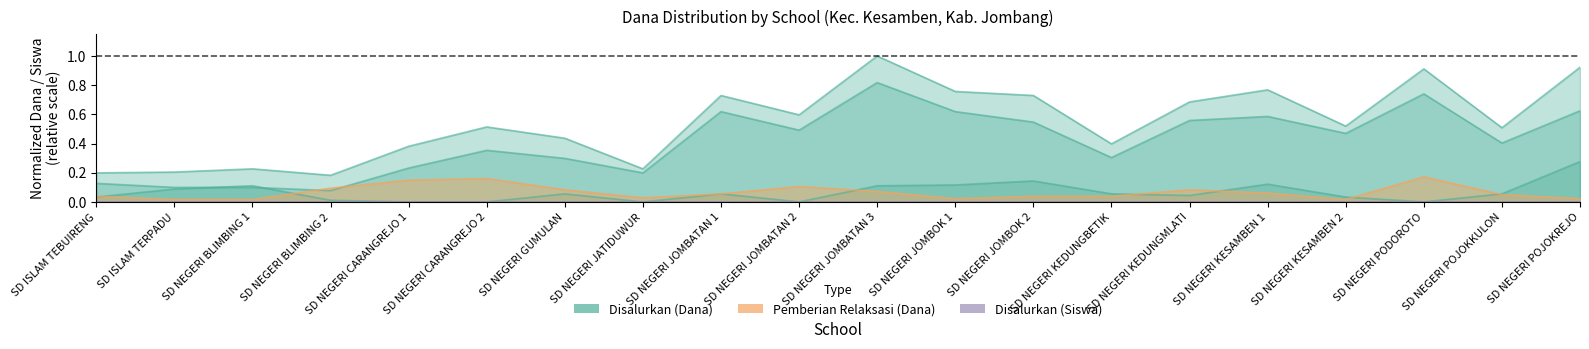

Reading right to left, list all the values displayed in this chart.

Disalurkan (Dana): SD NEGERI POJOKREJO=0.9	SD NEGERI POJOKKULON=0.5	SD NEGERI PODOROTO=0.9	SD NEGERI KESAMBEN 2=0.5	SD NEGERI KESAMBEN 1=0.8	SD NEGERI KEDUNGMLATI=0.7	SD NEGERI KEDUNGBETIK=0.4	SD NEGERI JOMBOK 2=0.7	SD NEGERI JOMBOK 1=0.8	SD NEGERI JOMBATAN 3=1.0	SD NEGERI JOMBATAN 2=0.6	SD NEGERI JOMBATAN 1=0.7	SD NEGERI JATIDUWUR=0.2	SD NEGERI GUMULAN=0.4	SD NEGERI CARANGREJO 2=0.5	SD NEGERI CARANGREJO 1=0.4	SD NEGERI BLIMBING 2=0.2	SD NEGERI BLIMBING 1=0.2	SD ISLAM TERPADU=0.2	SD ISLAM TEBUIRENG=0.2
Pemberian (Dana): SD NEGERI POJOKREJO=0.6	SD NEGERI POJOKKULON=0.4	SD NEGERI PODOROTO=0.7	SD NEGERI KESAMBEN 2=0.5	SD NEGERI KESAMBEN 1=0.6	SD NEGERI KEDUNGMLATI=0.6	SD NEGERI KEDUNGBETIK=0.3	SD NEGERI JOMBOK 2=0.5	SD NEGERI JOMBOK 1=0.6	SD NEGERI JOMBATAN 3=0.8	SD NEGERI JOMBATAN 2=0.5	SD NEGERI JOMBATAN 1=0.6	SD NEGERI JATIDUWUR=0.2	SD NEGERI GUMULAN=0.3	SD NEGERI CARANGREJO 2=0.4	SD NEGERI CARANGREJO 1=0.2	SD NEGERI BLIMBING 2=0.1	SD NEGERI BLIMBING 1=0.1	SD ISLAM TERPADU=0.1	SD ISLAM TEBUIRENG=0.1
Disalurkan (Siswa): SD NEGERI POJOKREJO=0.0	SD NEGERI POJOKKULON=0.0	SD NEGERI PODOROTO=0.0	SD NEGERI KESAMBEN 2=0.0	SD NEGERI KESAMBEN 1=0.0	SD NEGERI KEDUNGMLATI=0.0	SD NEGERI KEDUNGBETIK=0.0	SD NEGERI JOMBOK 2=0.0	SD NEGERI JOMBOK 1=0.0	SD NEGERI JOMBATAN 3=0.0	SD NEGERI JOMBATAN 2=0.0	SD NEGERI JOMBATAN 1=0.0	SD NEGERI JATIDUWUR=0.0	SD NEGERI GUMULAN=0.0	SD NEGERI CARANGREJO 2=0.0	SD NEGERI CARANGREJO 1=0.0	SD NEGERI BLIMBING 2=0.0	SD NEGERI BLIMBING 1=0.0	SD ISLAM TERPADU=0.0	SD ISLAM TEBUIRENG=0.0
Pemberian Relaksasi (Siswa): SD NEGERI POJOKREJO=0.0	SD NEGERI POJOKKULON=0.0	SD NEGERI PODOROTO=0.0	SD NEGERI KESAMBEN 2=0.0	SD NEGERI KESAMBEN 1=0.0	SD NEGERI KEDUNGMLATI=0.0	SD NEGERI KEDUNGBETIK=0.0	SD NEGERI JOMBOK 2=0.0	SD NEGERI JOMBOK 1=0.0	SD NEGERI JOMBATAN 3=0.0	SD NEGERI JOMBATAN 2=0.0	SD NEGERI JOMBATAN 1=0.0	SD NEGERI JATIDUWUR=0.0	SD NEGERI GUMULAN=0.0	SD NEGERI CARANGREJO 2=0.0	SD NEGERI CARANGREJO 1=0.0	SD NEGERI BLIMBING 2=0.0	SD NEGERI BLIMBING 1=0.0	SD ISLAM TERPADU=0.0	SD ISLAM TEBUIRENG=0.0
Pemberian Relaksasi (Dana): SD NEGERI POJOKREJO=0.0	SD NEGERI POJOKKULON=0.0	SD NEGERI PODOROTO=0.2	SD NEGERI KESAMBEN 2=0.0	SD NEGERI KESAMBEN 1=0.1	SD NEGERI KEDUNGMLATI=0.1	SD NEGERI KEDUNGBETIK=0.0	SD NEGERI JOMBOK 2=0.0	SD NEGERI JOMBOK 1=0.0	SD NEGERI JOMBATAN 3=0.1	SD NEGERI JOMBATAN 2=0.1	SD NEGERI JOMBATAN 1=0.1	SD NEGERI JATIDUWUR=0.0	SD NEGERI GUMULAN=0.1	SD NEGERI CARANGREJO 2=0.2	SD NEGERI CARANGREJO 1=0.1	SD NEGERI BLIMBING 2=0.1	SD NEGERI BLIMBING 1=0.0	SD ISLAM TERPADU=0.0	SD ISLAM TEBUIRENG=0.0
Pemberian Dari Aktivasi (Dana): SD NEGERI POJOKREJO=0.3	SD NEGERI POJOKKULON=0.1	SD NEGERI PODOROTO=0.0	SD NEGERI KESAMBEN 2=0.0	SD NEGERI KESAMBEN 1=0.1	SD NEGERI KEDUNGMLATI=0.0	SD NEGERI KEDUNGBETIK=0.1	SD NEGERI JOMBOK 2=0.1	SD NEGERI JOMBOK 1=0.1	SD NEGERI JOMBATAN 3=0.1	SD NEGERI JOMBATAN 2=0.0	SD NEGERI JOMBATAN 1=0.1	SD NEGERI JATIDUWUR=0.0	SD NEGERI GUMULAN=0.1	SD NEGERI CARANGREJO 2=0.0	SD NEGERI CARANGREJO 1=0.0	SD NEGERI BLIMBING 2=0.0	SD NEGERI BLIMBING 1=0.1	SD ISLAM TERPADU=0.1	SD ISLAM TEBUIRENG=0.0